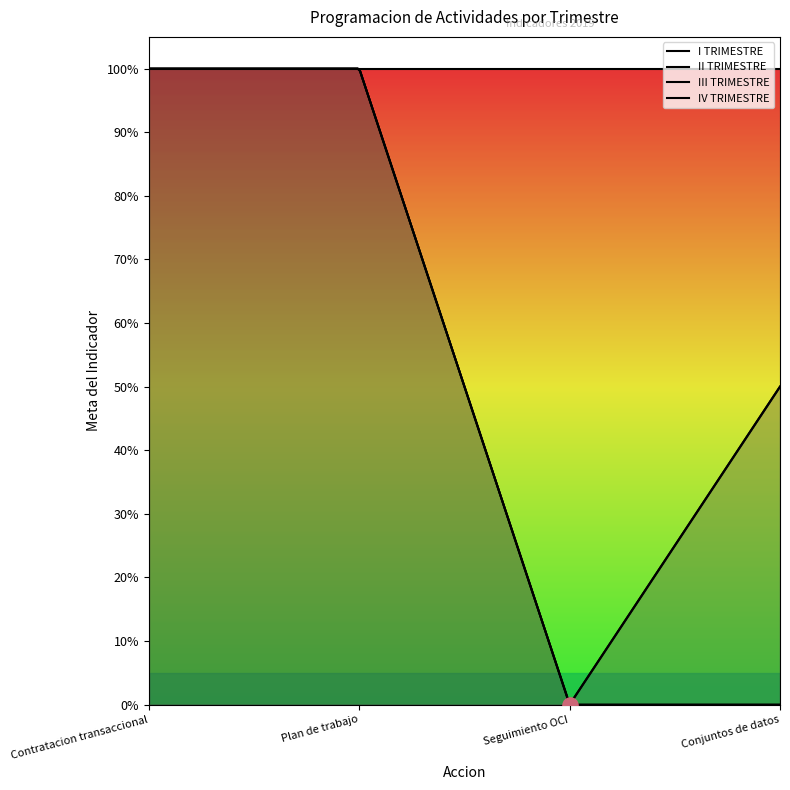

What is the total value across all series at Contratacion transaccional?

4.0